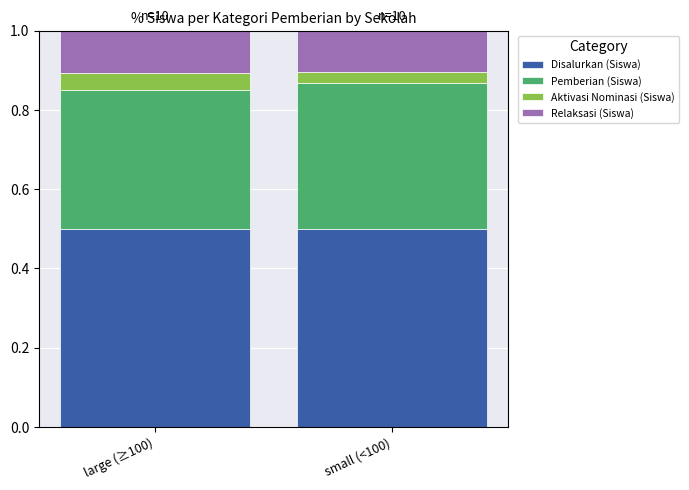

What is the total value across all series at large (≥100)?

1.0